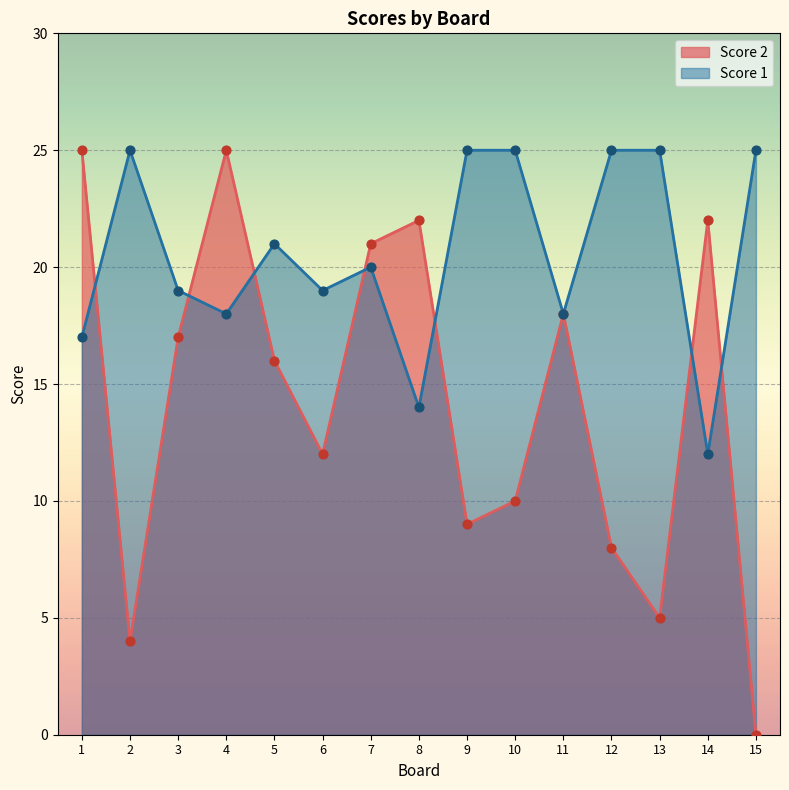

Is the value of Score 1 at 15 greater than the value of Score 2 at 6?

Yes